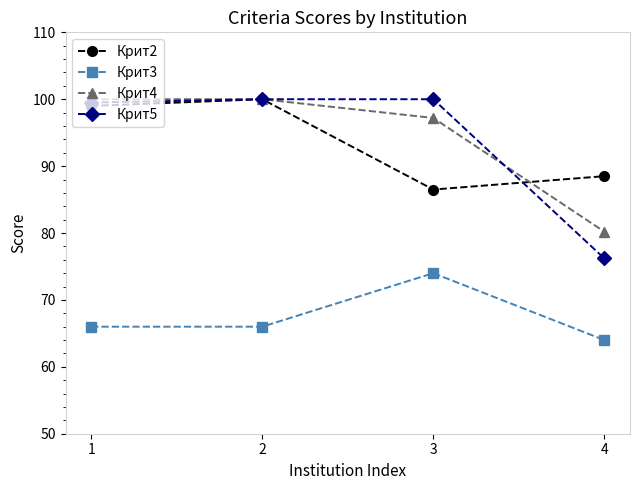

After their last crossing, which series has the higher values: Крит4 or Крит5?

Крит4